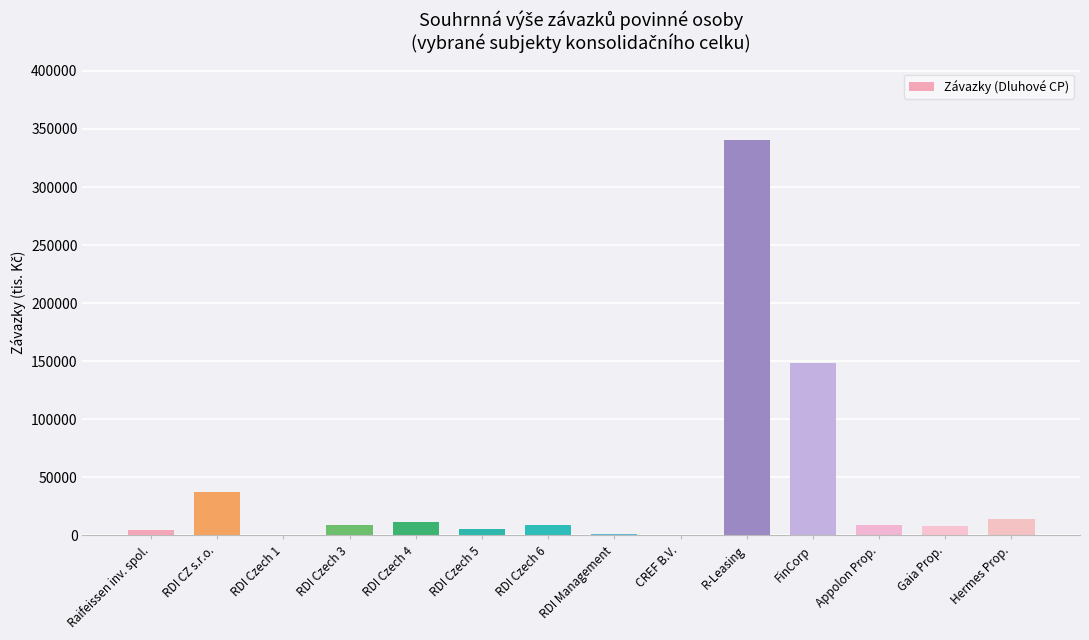

What is the sum of all values?

598118.0